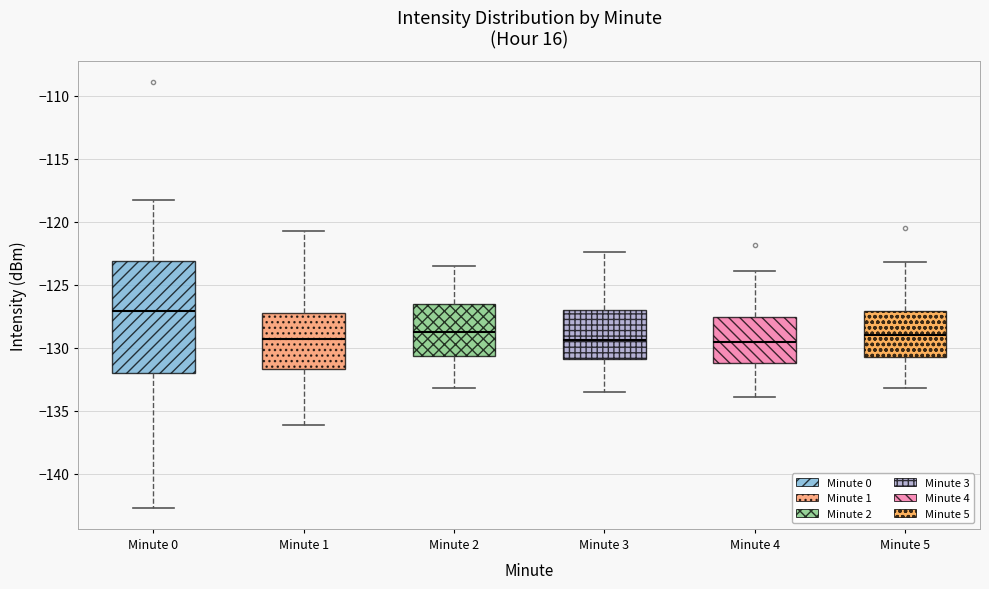

Where does the median line of the box for Minute 2 sit on the y-axis? The values are not printed on the chart, so give them approximately, as read against the axis.

-128.5